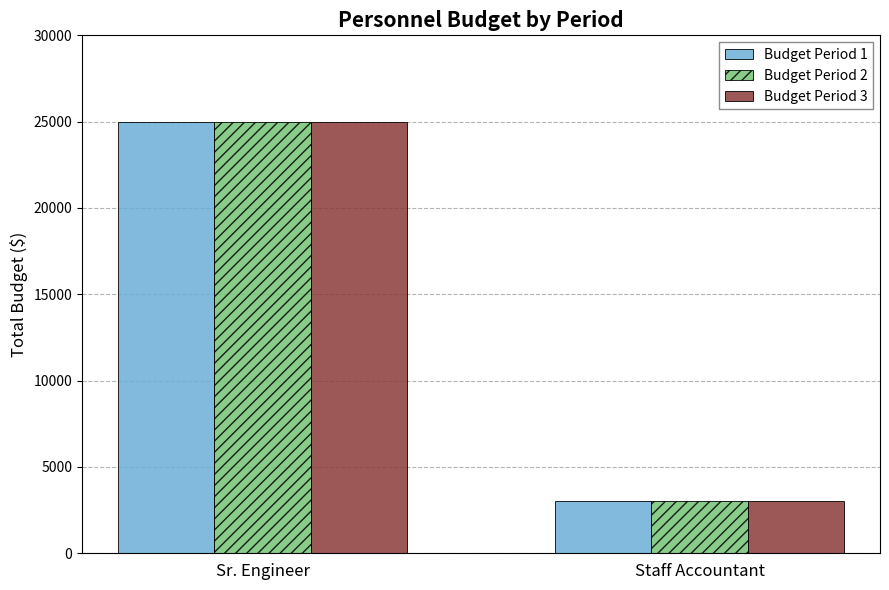

Does the chart contain stacked bars?

No